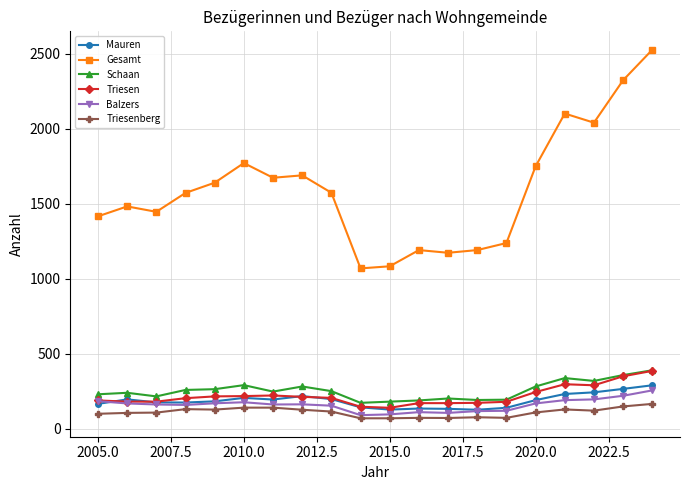

What is the greatest value displayed?

2526